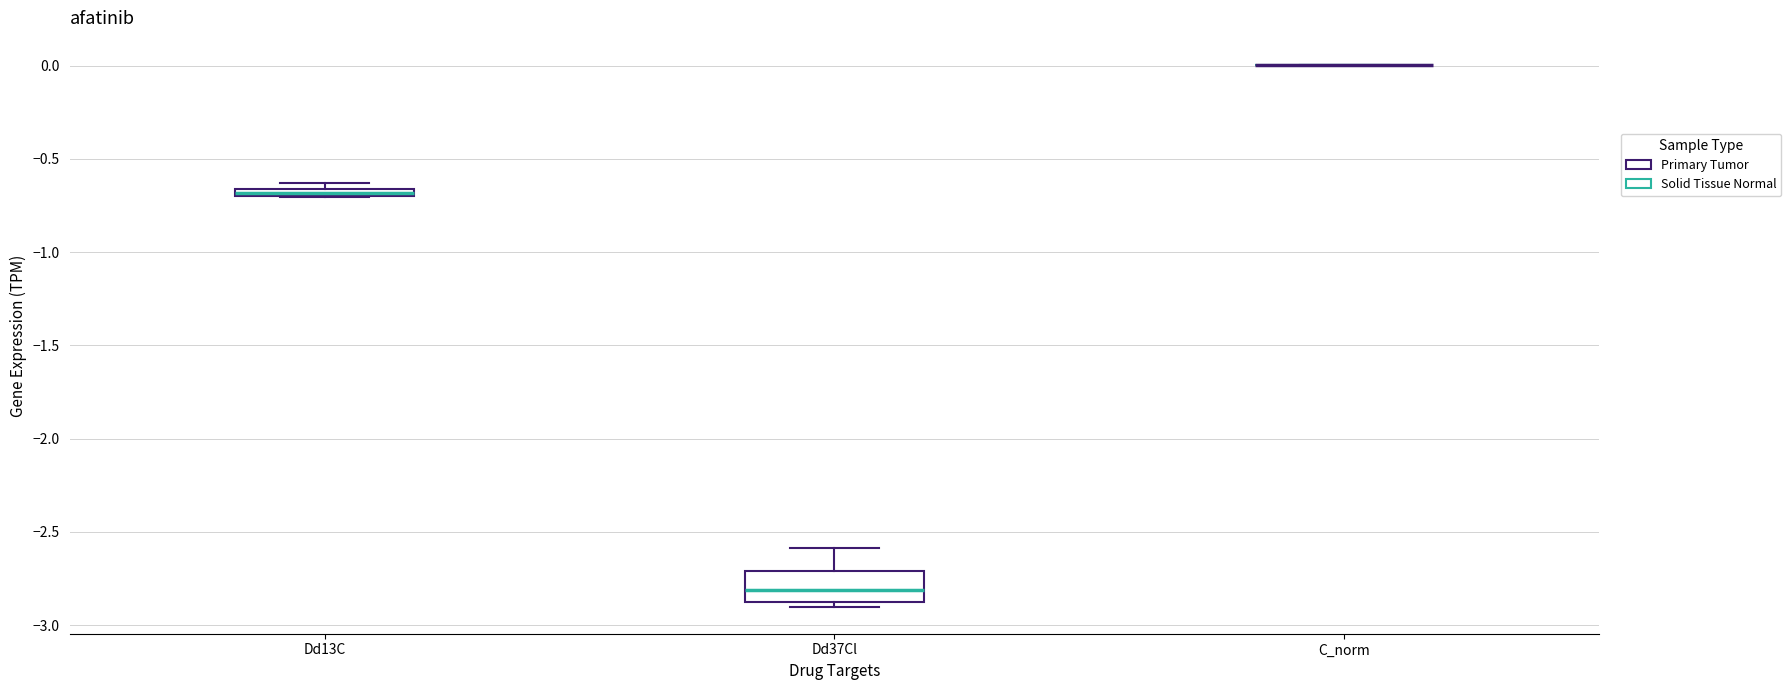

Which box is the tallest, from its lower edge to its upper edge?

Dd37Cl